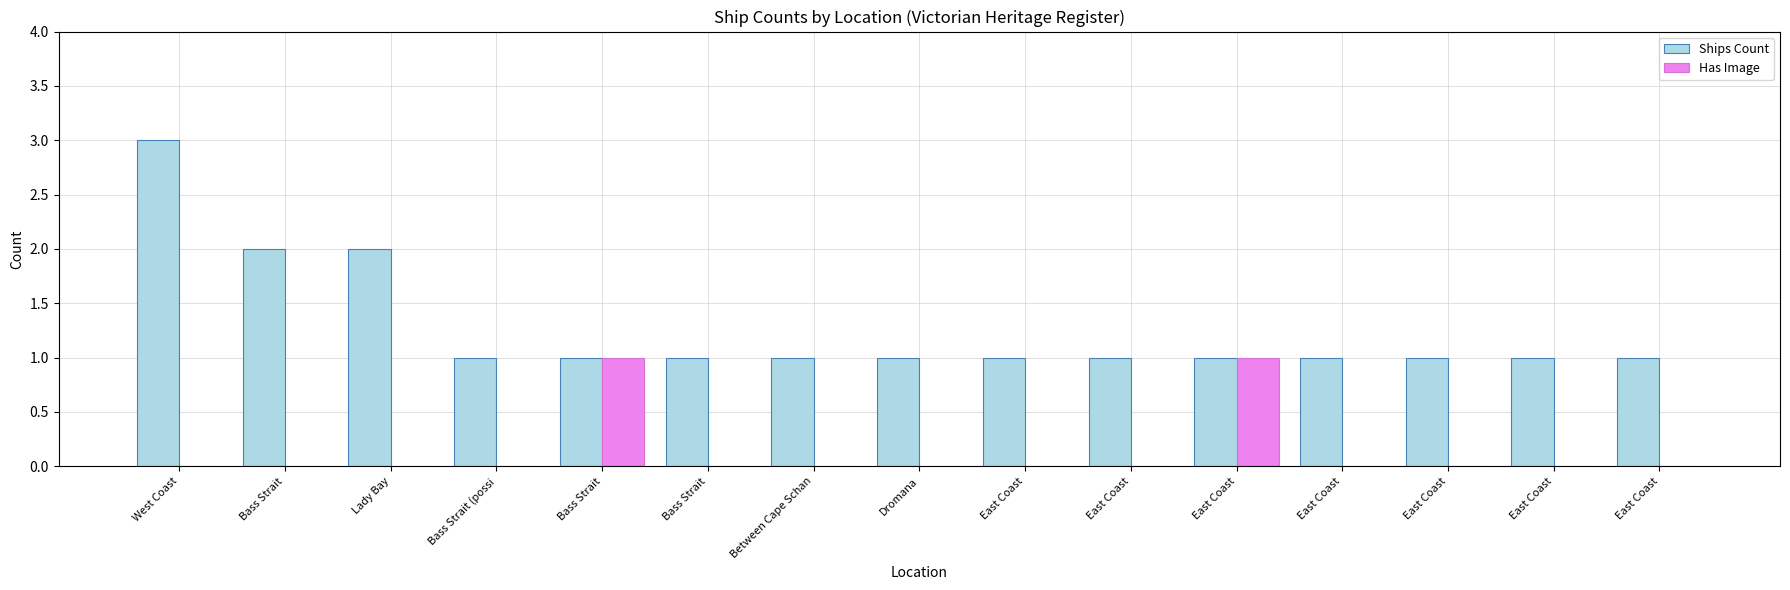

At how many categories does at least one series exceed 0?

15